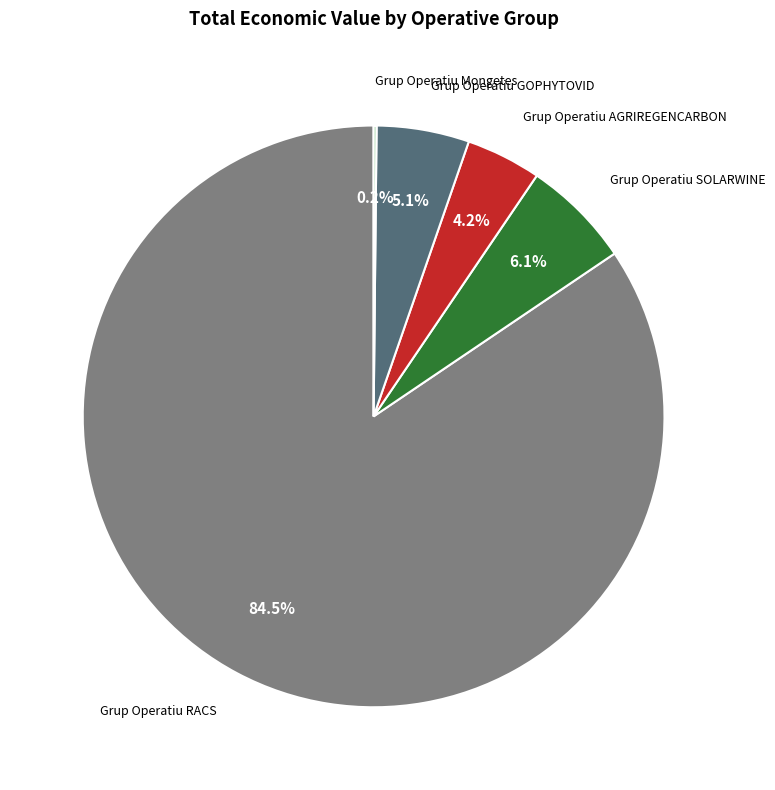

What percentage is NOT represented by Grup Operatiu SOLARWINE?

93.9%